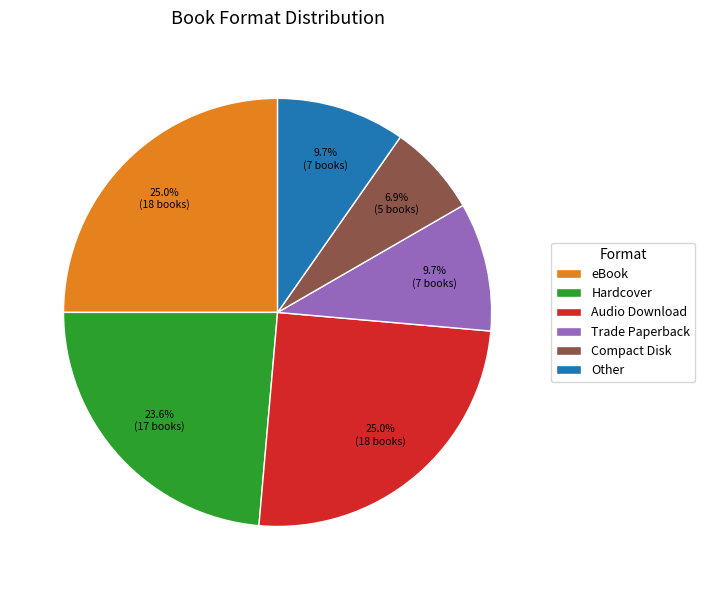

Which slice is the smallest?

Compact Disk